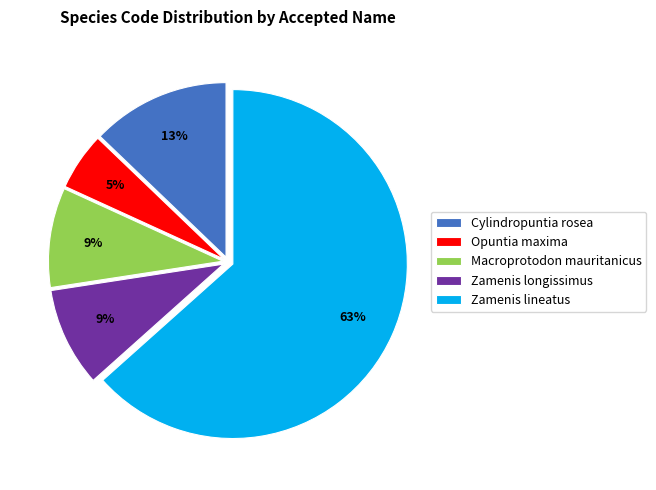

Is the sum of Zamenis longissimus and Opuntia maxima greater than half?

No